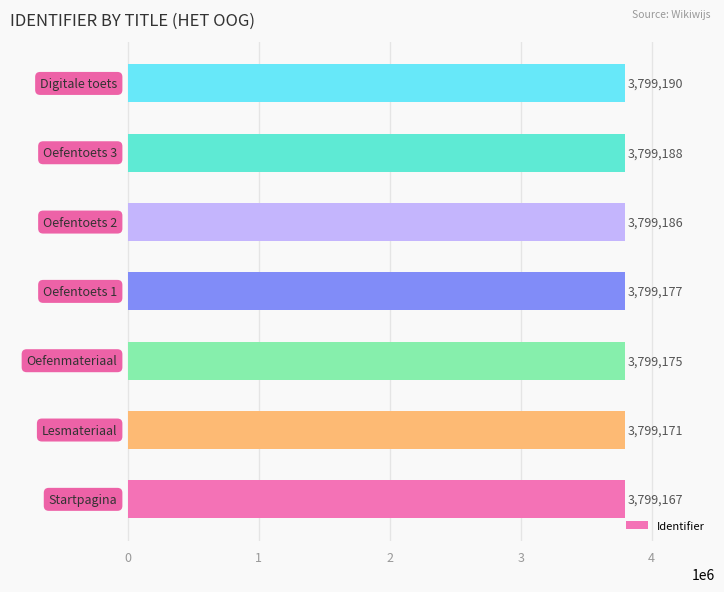

What is the smallest value displayed?

3799167